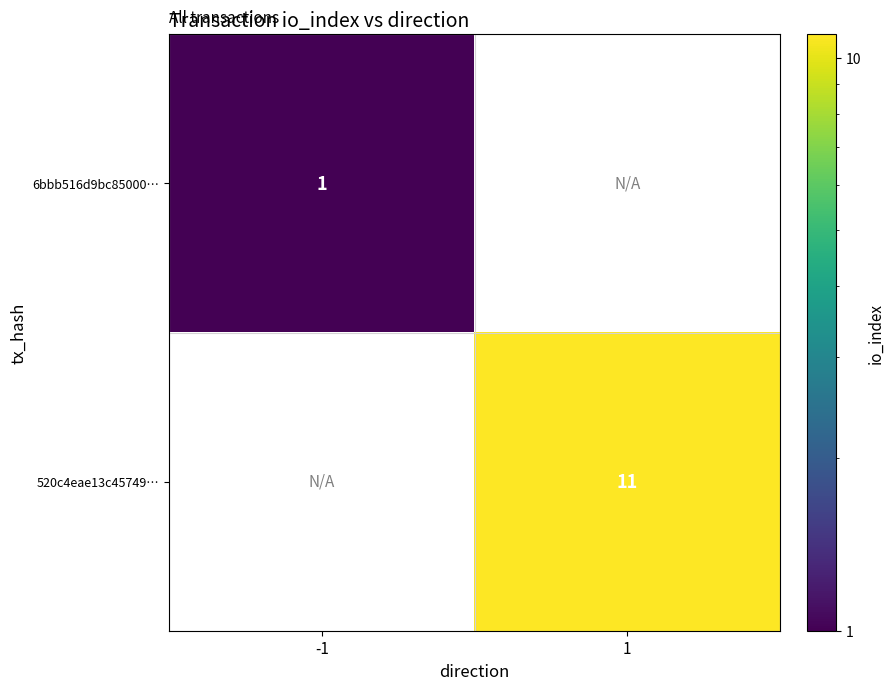

The 6bbb516d9bc85000… series shows 0 at -1. True or false?

False